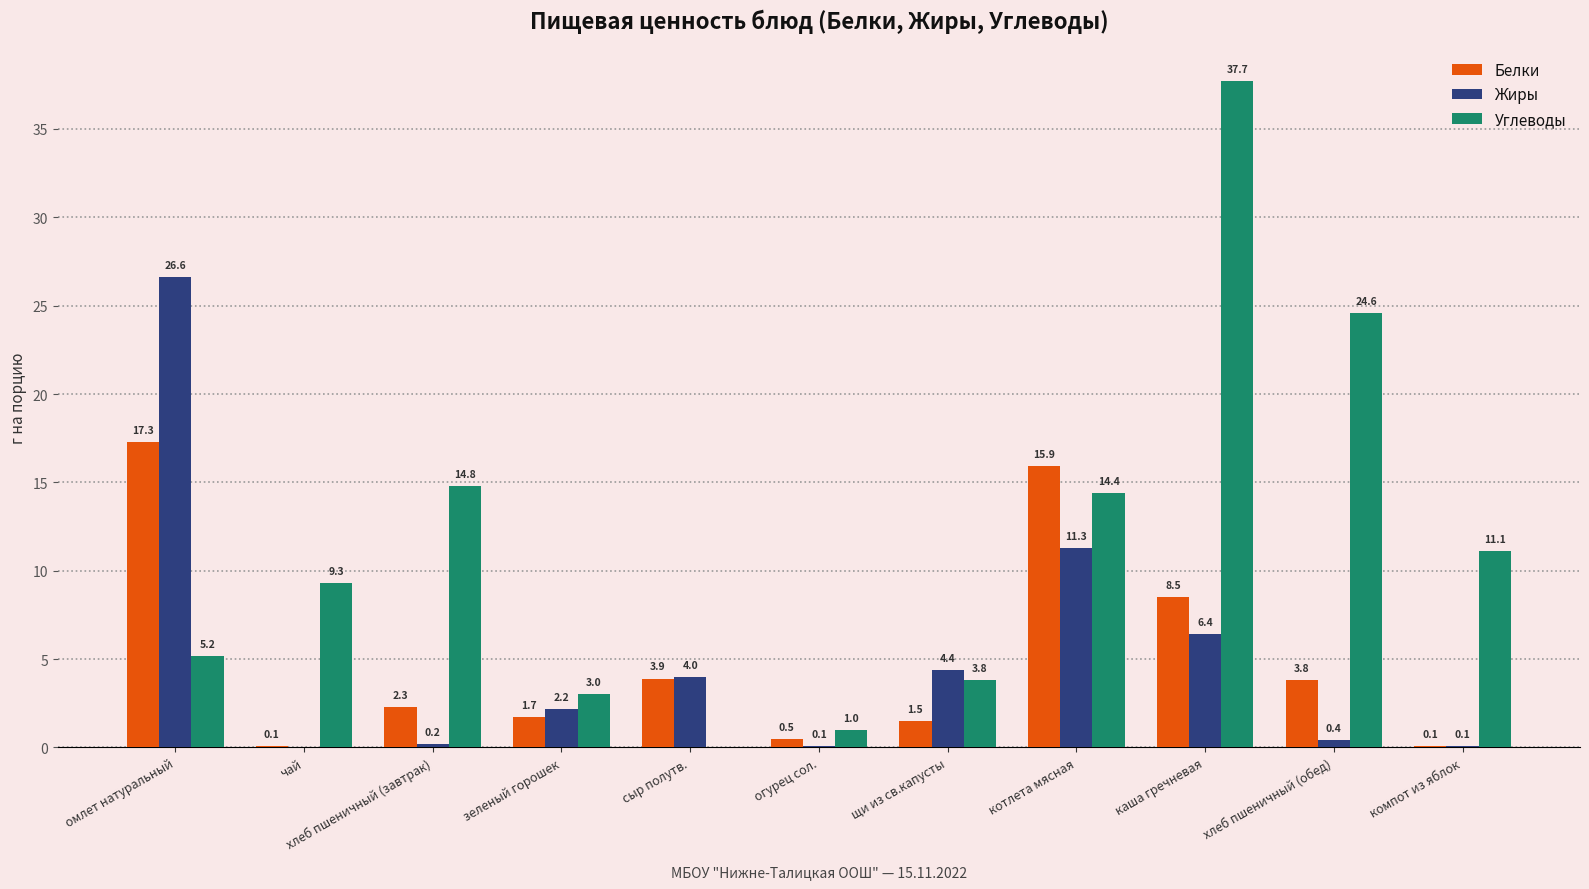

Reading right to left, extract all data points from this chart.

Белки: 0.1	3.8	8.5	15.9	1.5	0.5	3.9	1.7	2.3	0.1	17.3
Жиры: 0.1	0.4	6.4	11.3	4.4	0.1	4.0	2.2	0.2	0.0	26.6
Углеводы: 11.1	24.6	37.7	14.4	3.8	1.0	0.0	3.0	14.8	9.3	5.2